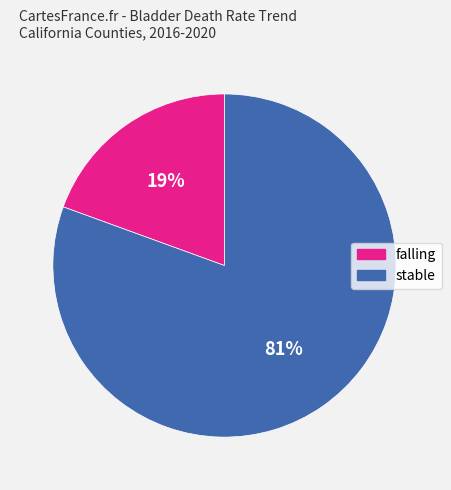

Which slice represents more than half of the pie?

stable